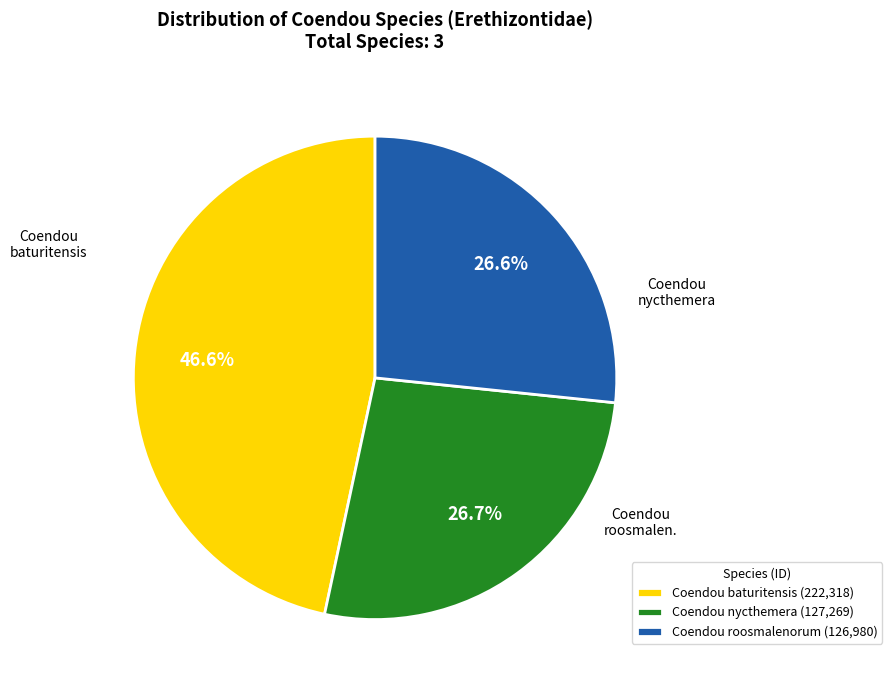

What percentage is NOT represented by Coendou roosmalenorum (126,980)?

73.4%